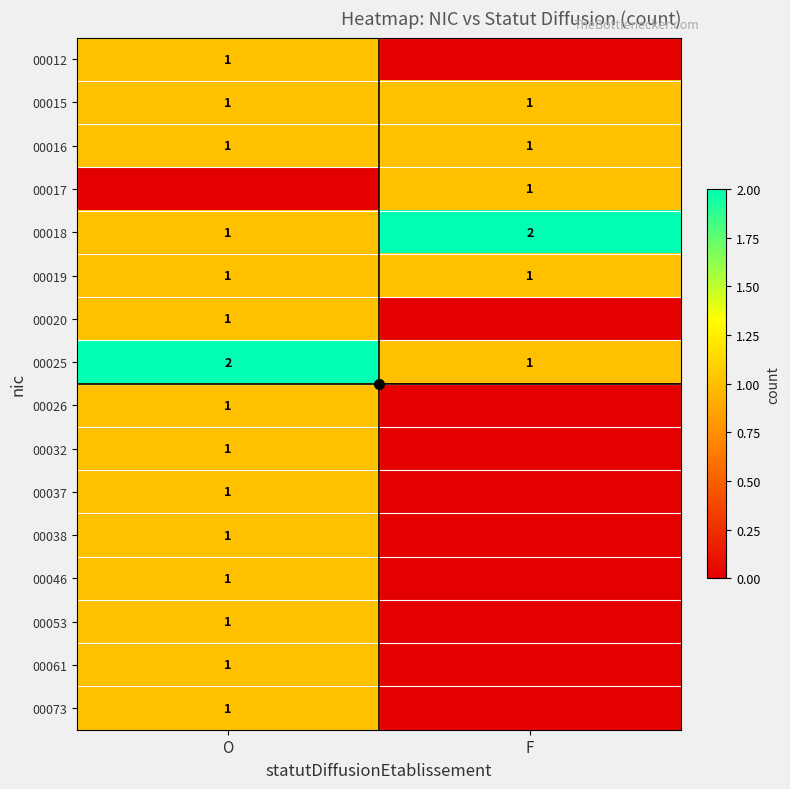

At O, list the series in order from smallest to largest.

00017, 00012, 00015, 00016, 00018, 00019, 00020, 00026, 00032, 00037, 00038, 00046, 00053, 00061, 00073, 00025